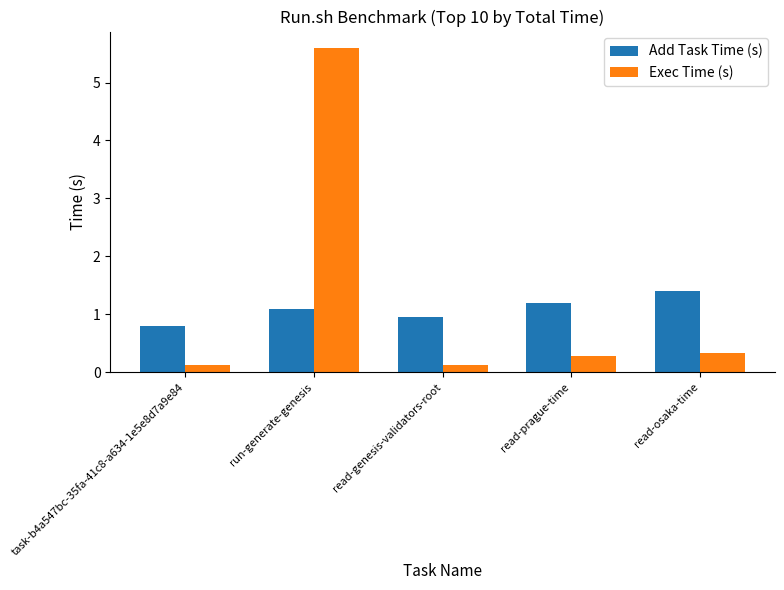

What is the greatest value displayed?

5.6